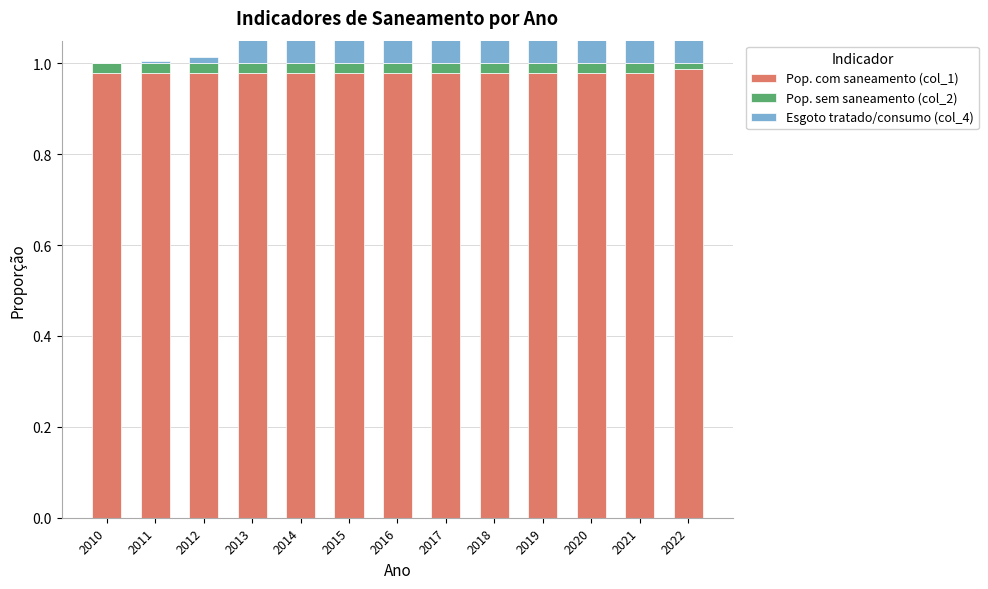

Which series has the largest range (max minus min)?

Esgoto tratado/consumo (col_4)